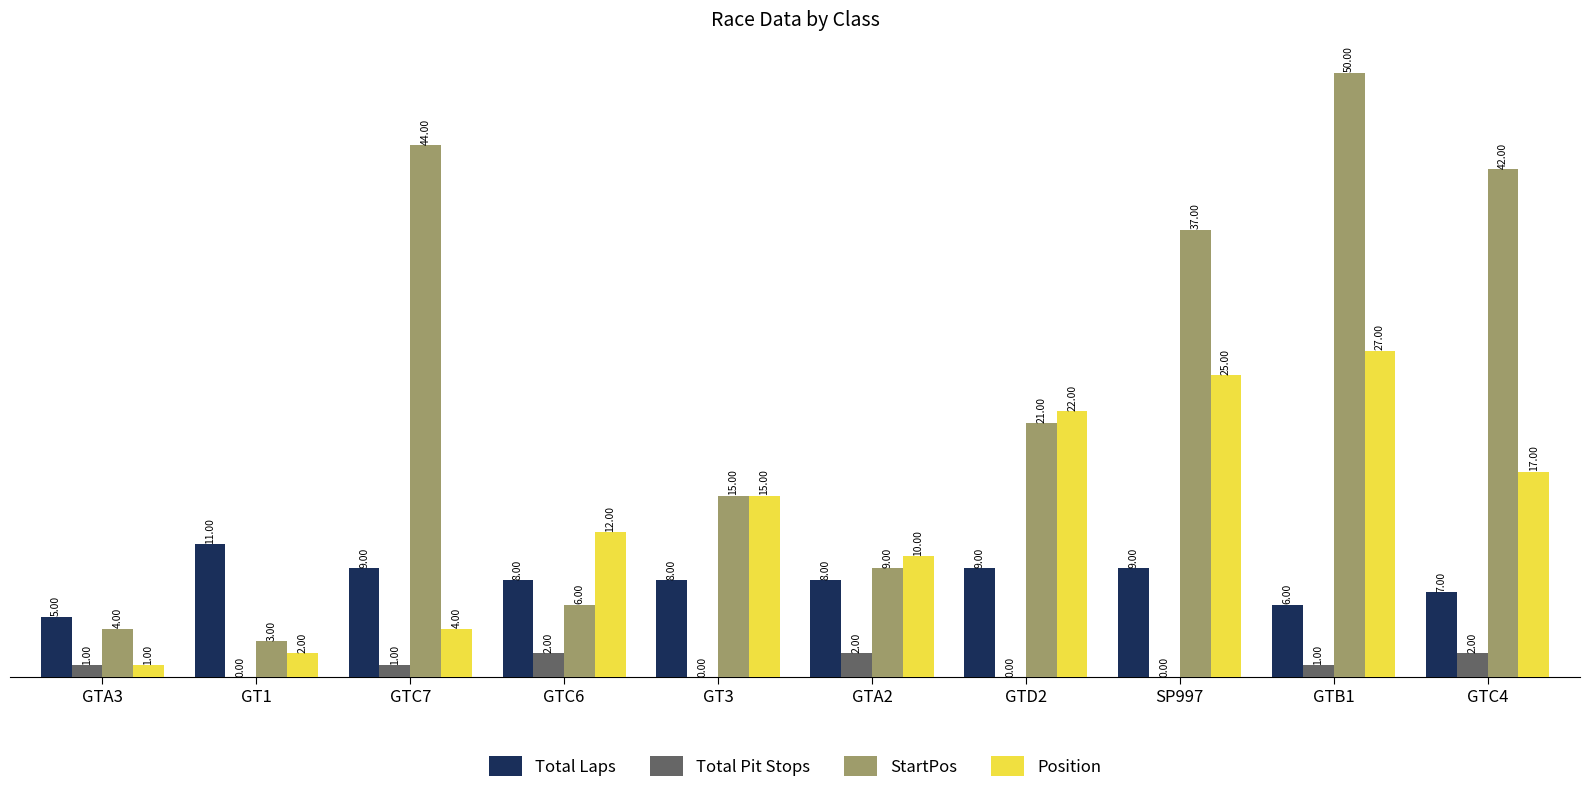

What is the difference between the StartPos values at GTC4 and GTA3?

38